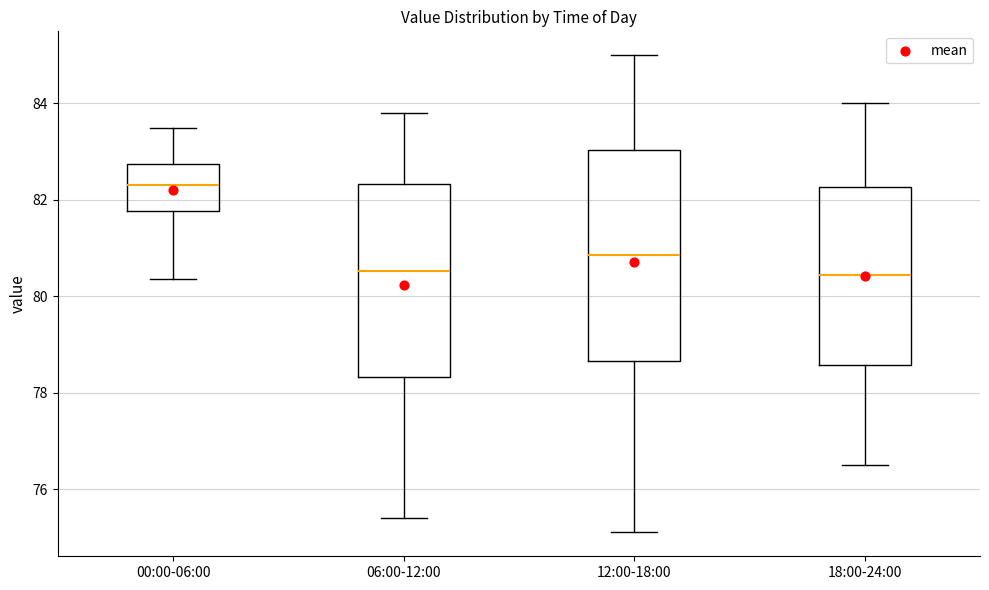

Which box is the tallest, from its lower edge to its upper edge?

12:00-18:00